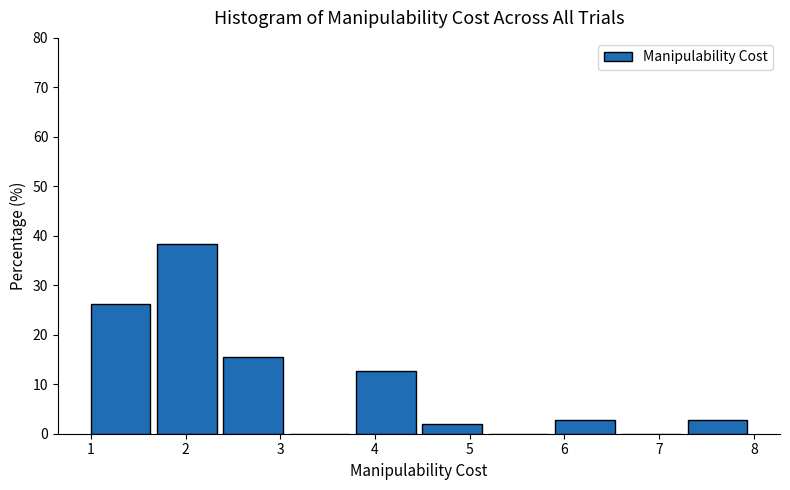

Which range on the x-axis has the tallest bar?

1.7 to 2.4